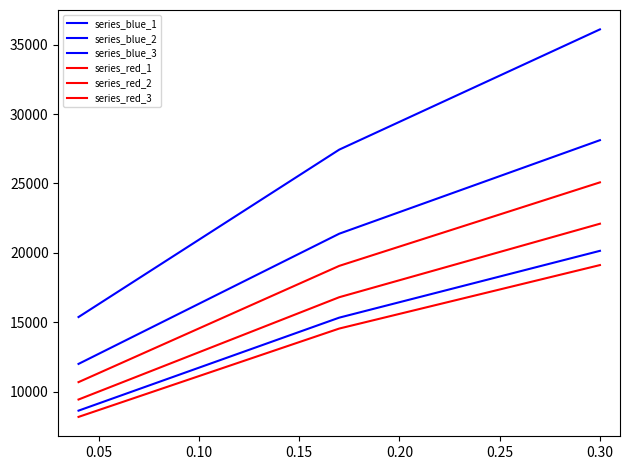

How many lines are shown in the chart?

6